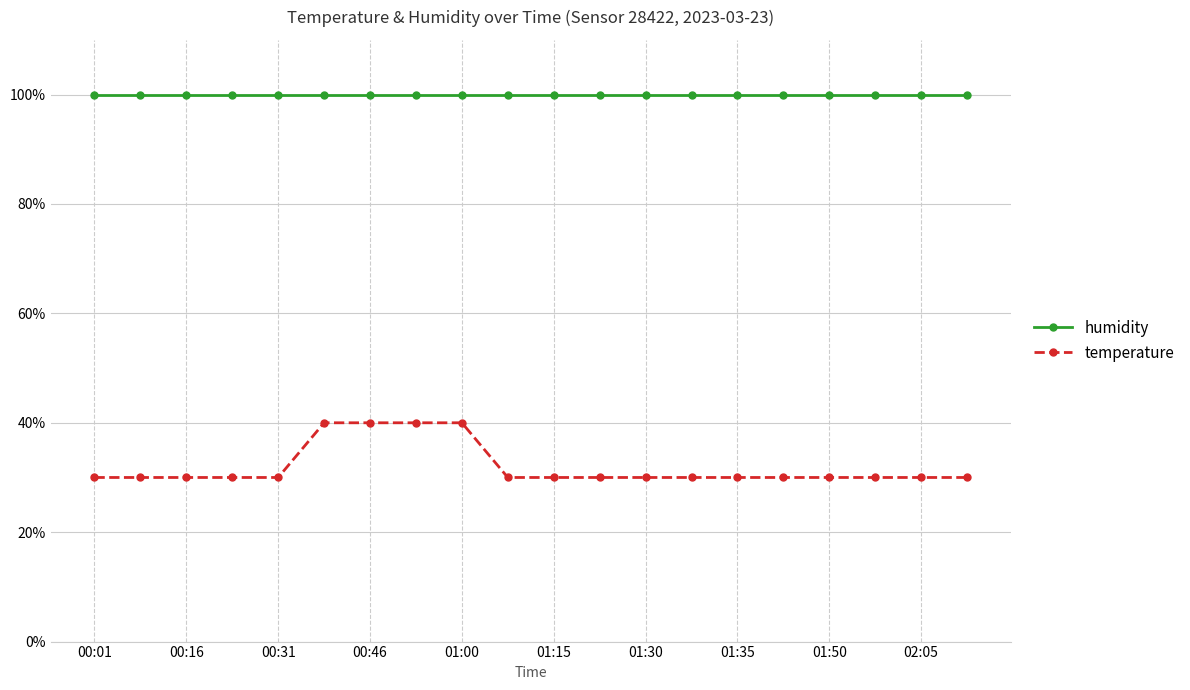

True or false: temperature and humidity intersect in this chart.

False